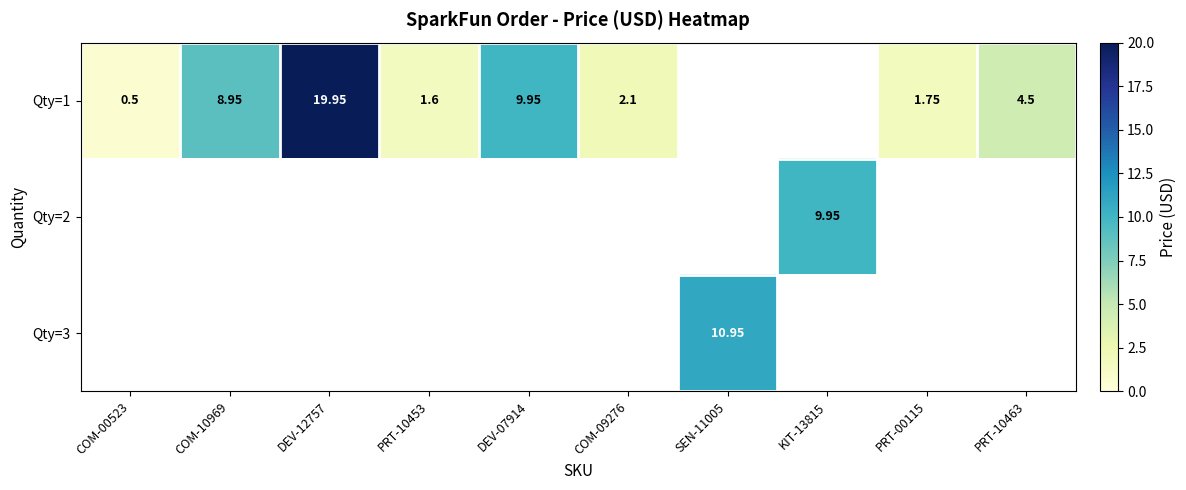

How many series are shown in this chart?

3